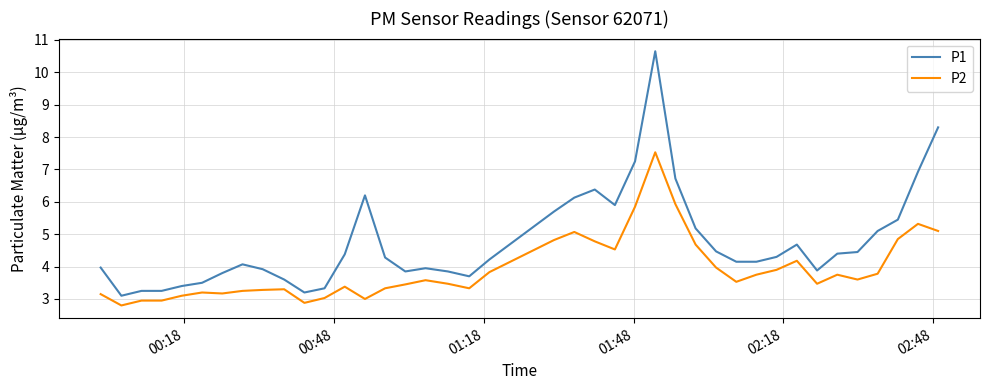

Does the chart display data point markers on the line(s)?

No